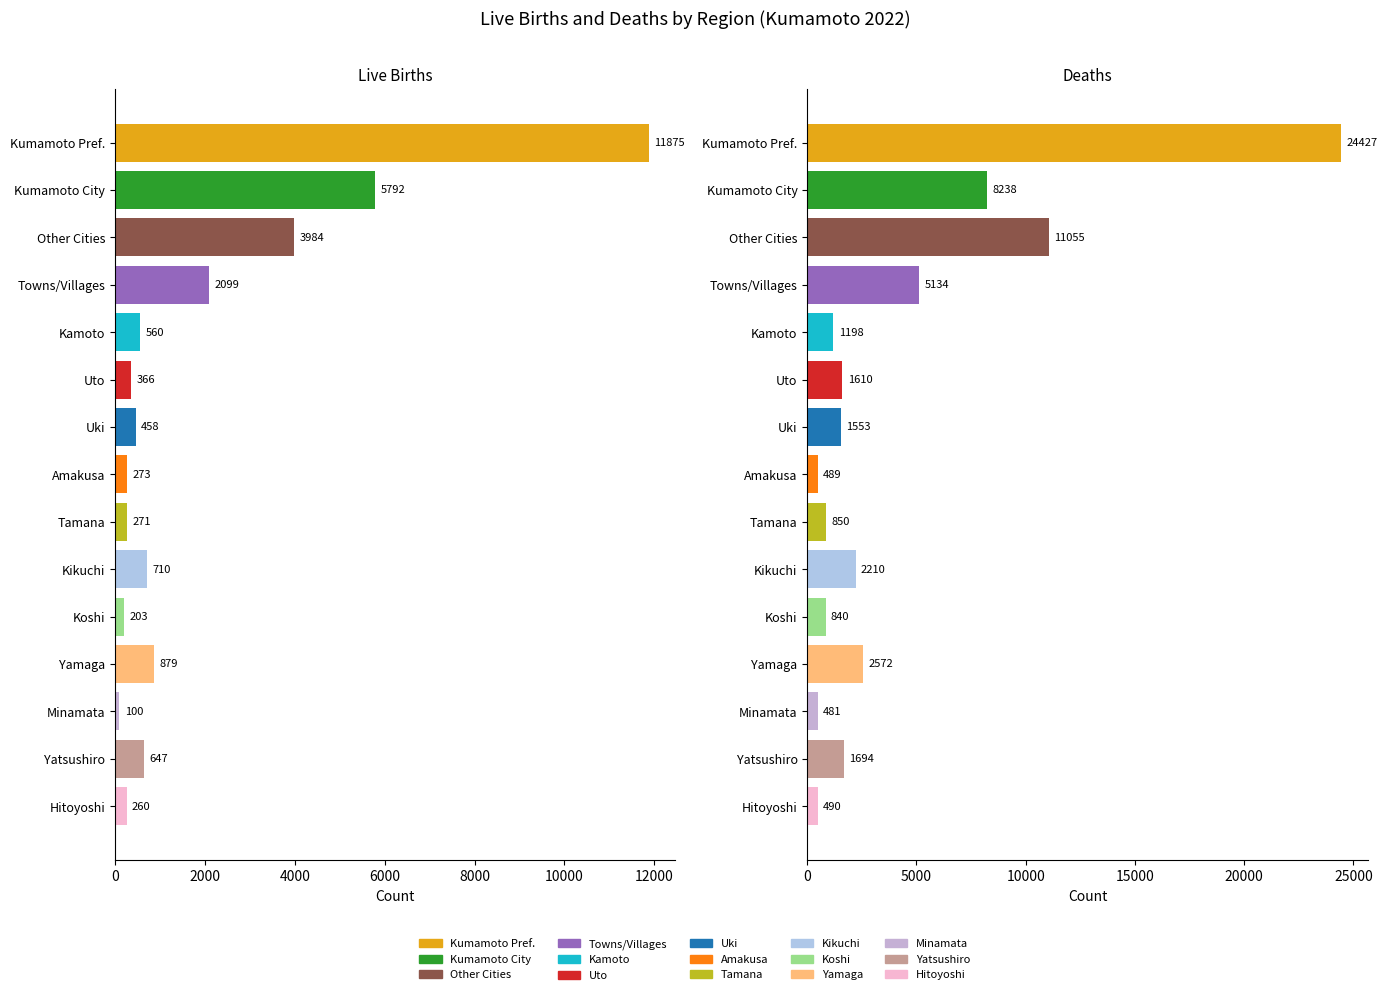

What is the difference between the highest and lowest values at Koshi?

637